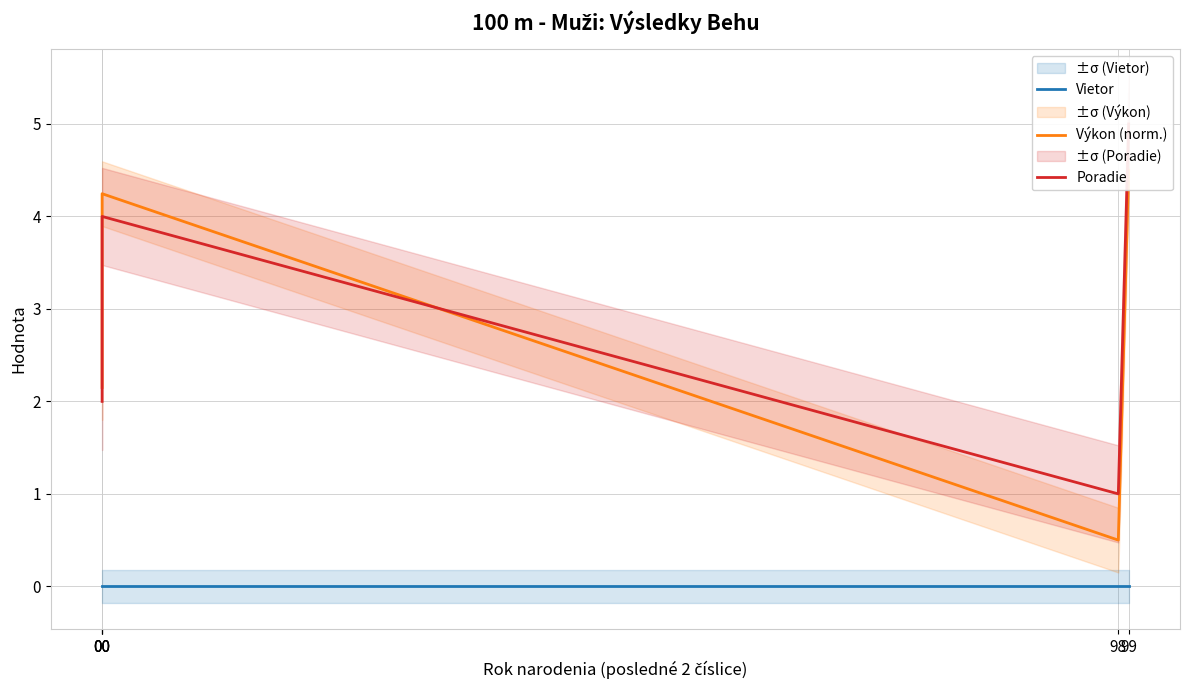

What is the total value across all series at 99?

9.5